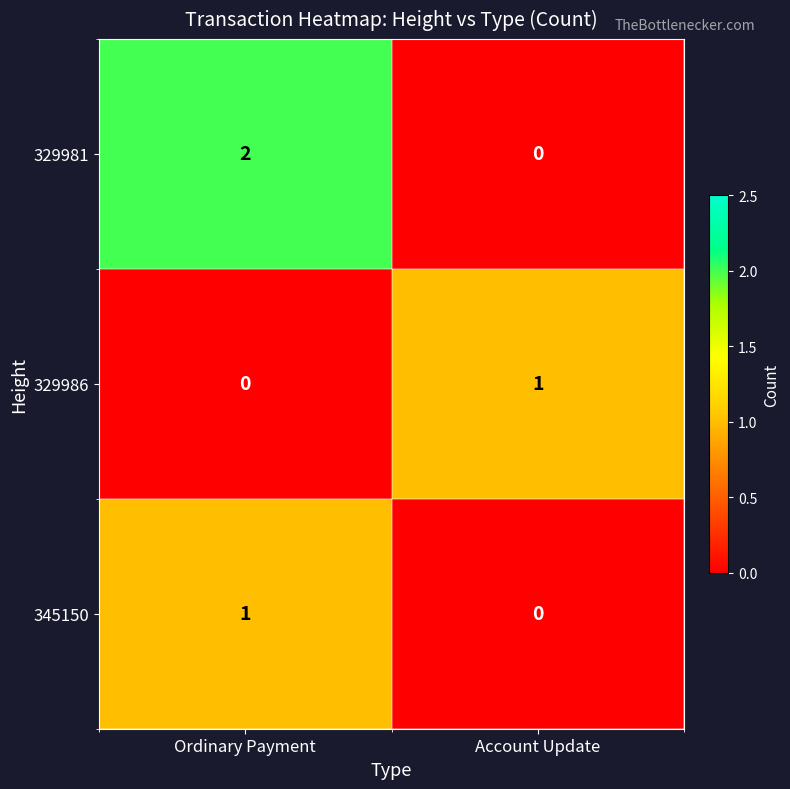

At Ordinary Payment, list the series in order from smallest to largest.

329986, 345150, 329981